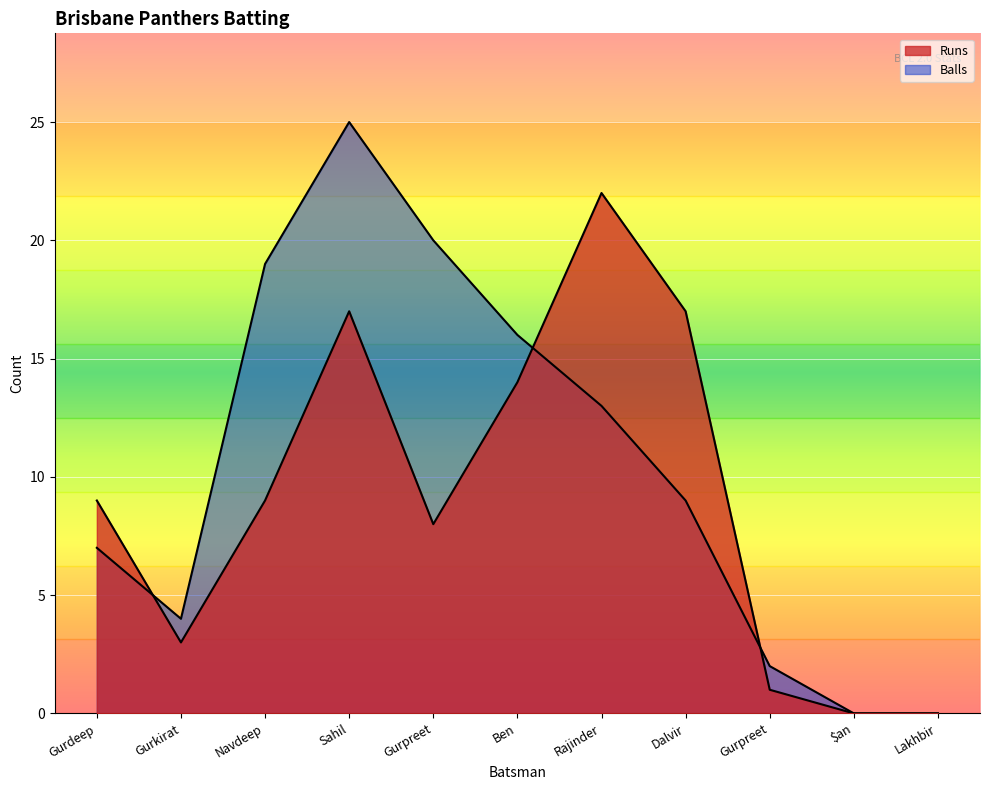

True or false: Balls has more than 2 points higher than both neighbors.

False